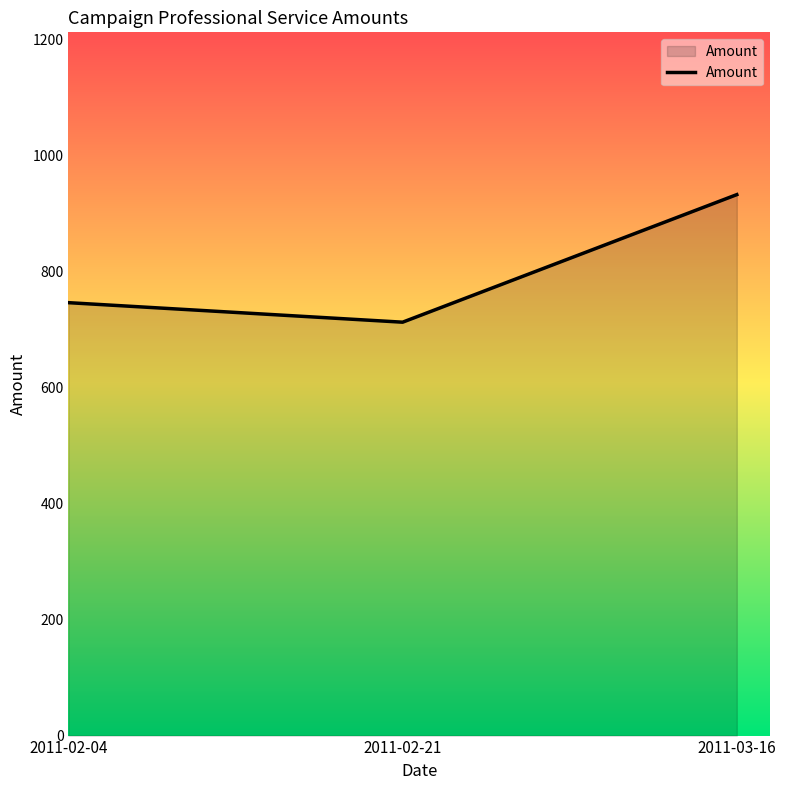

What is the difference between the maximum and second lowest values?

186.4